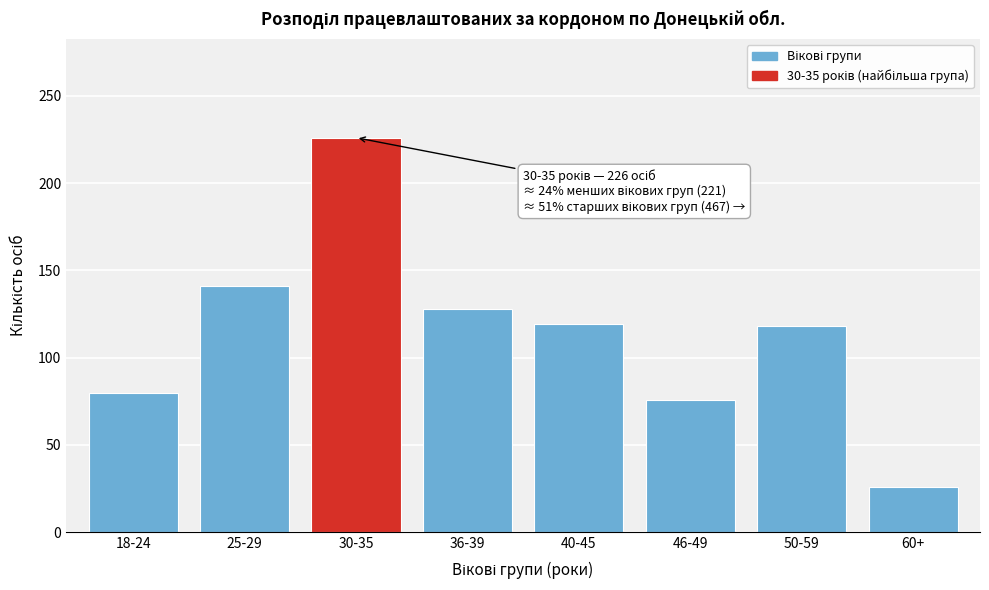

What is the difference between the maximum and minimum values?

200